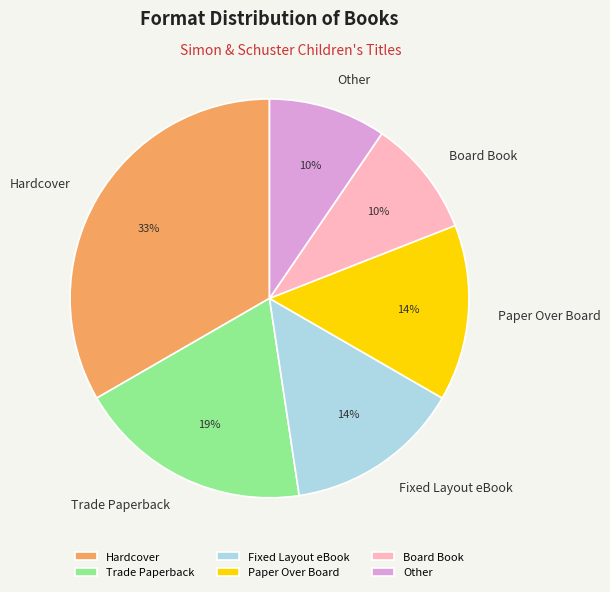

Does Hardcover account for over 50% of the chart?

No